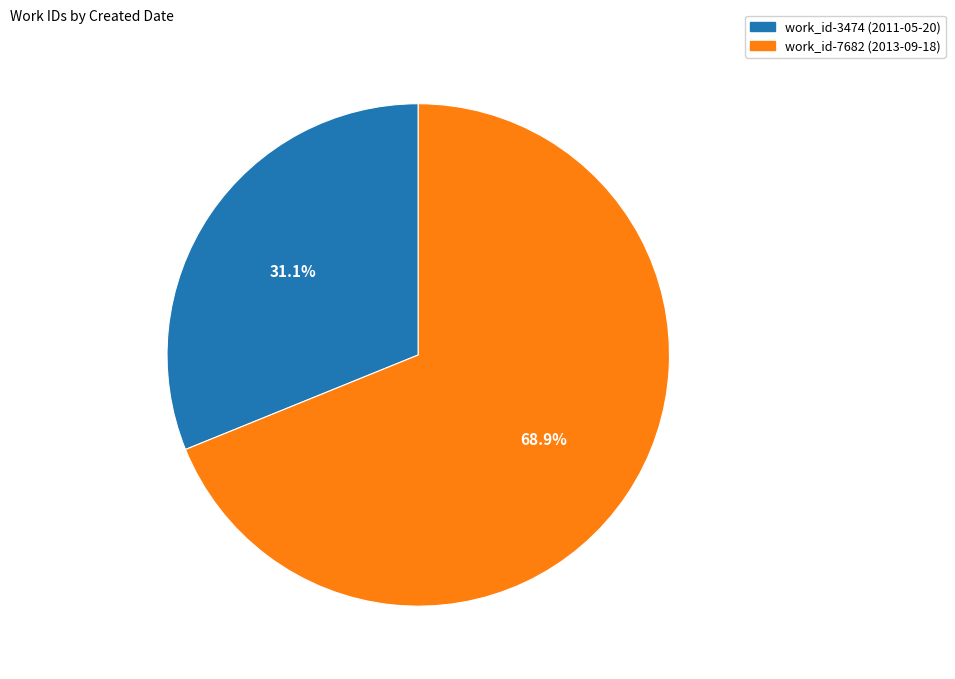

Does any single category account for the majority?

Yes